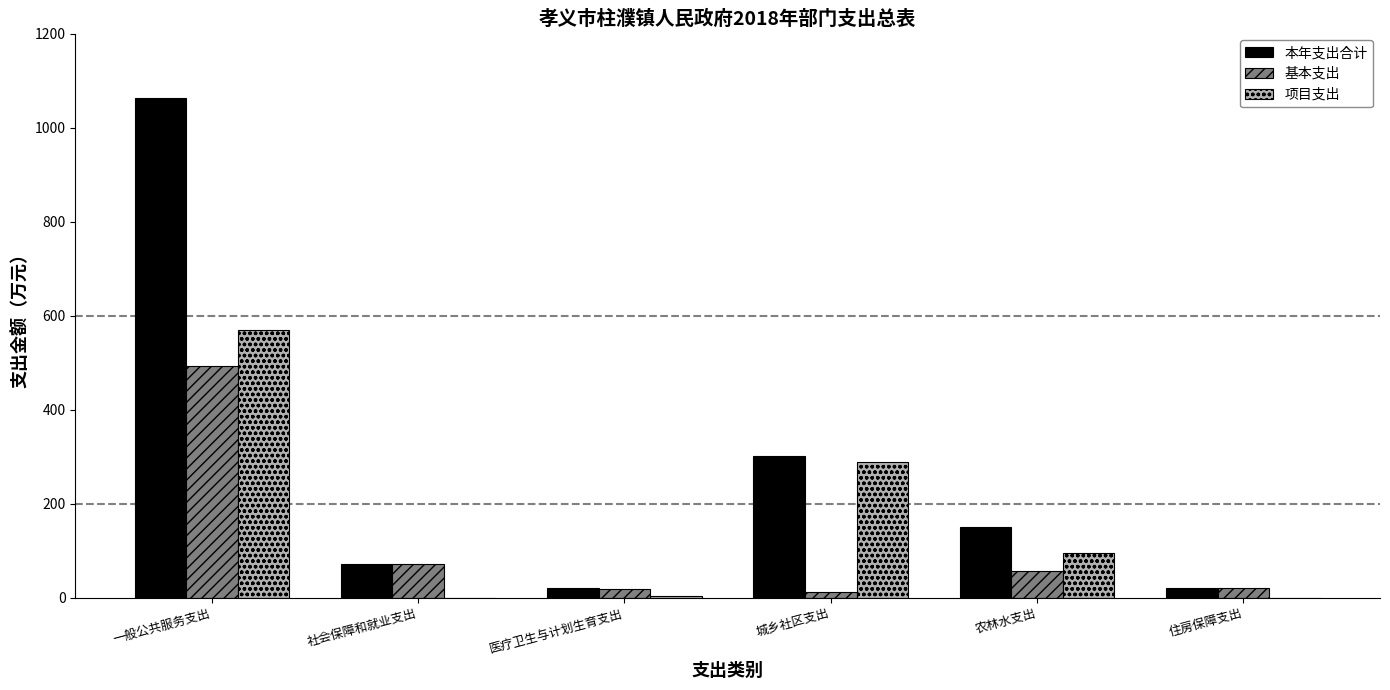

Which category has the highest value in the 项目支出 series?

一般公共服务支出